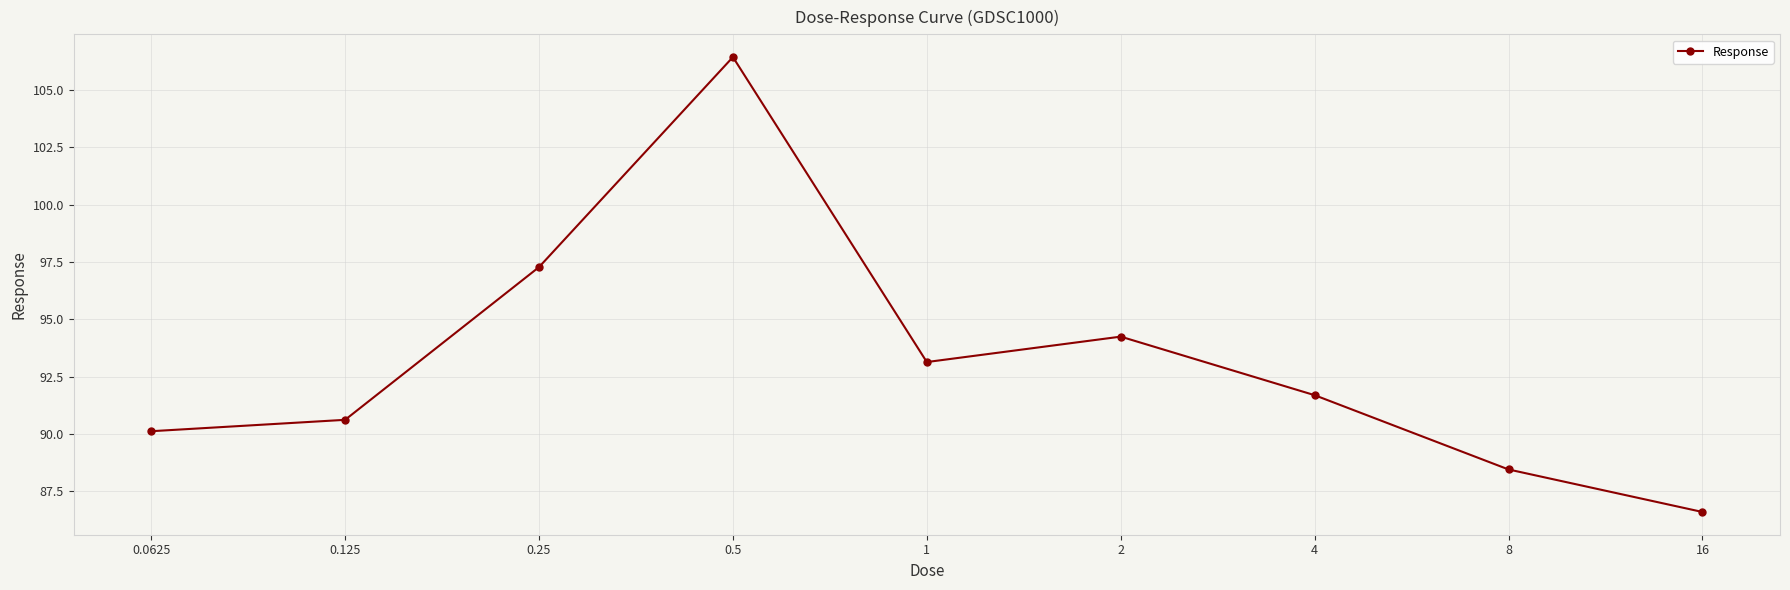

How many interior local peaks (higher than both neighbors) does the data have?

2